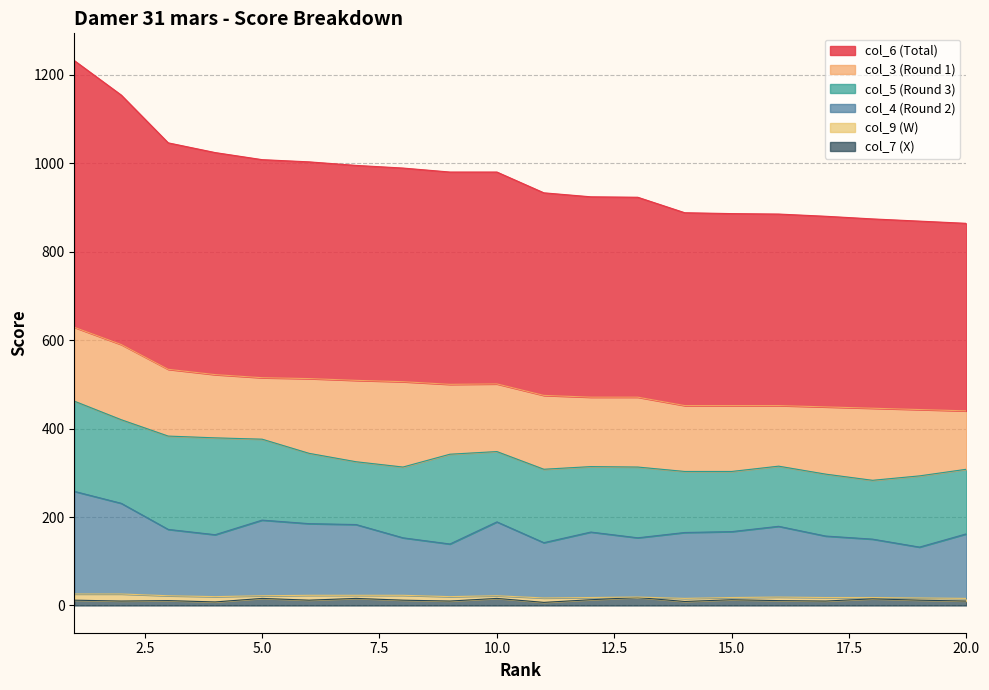

What is the difference between the maximum and minimum values in the col_6 (Total) series?

368